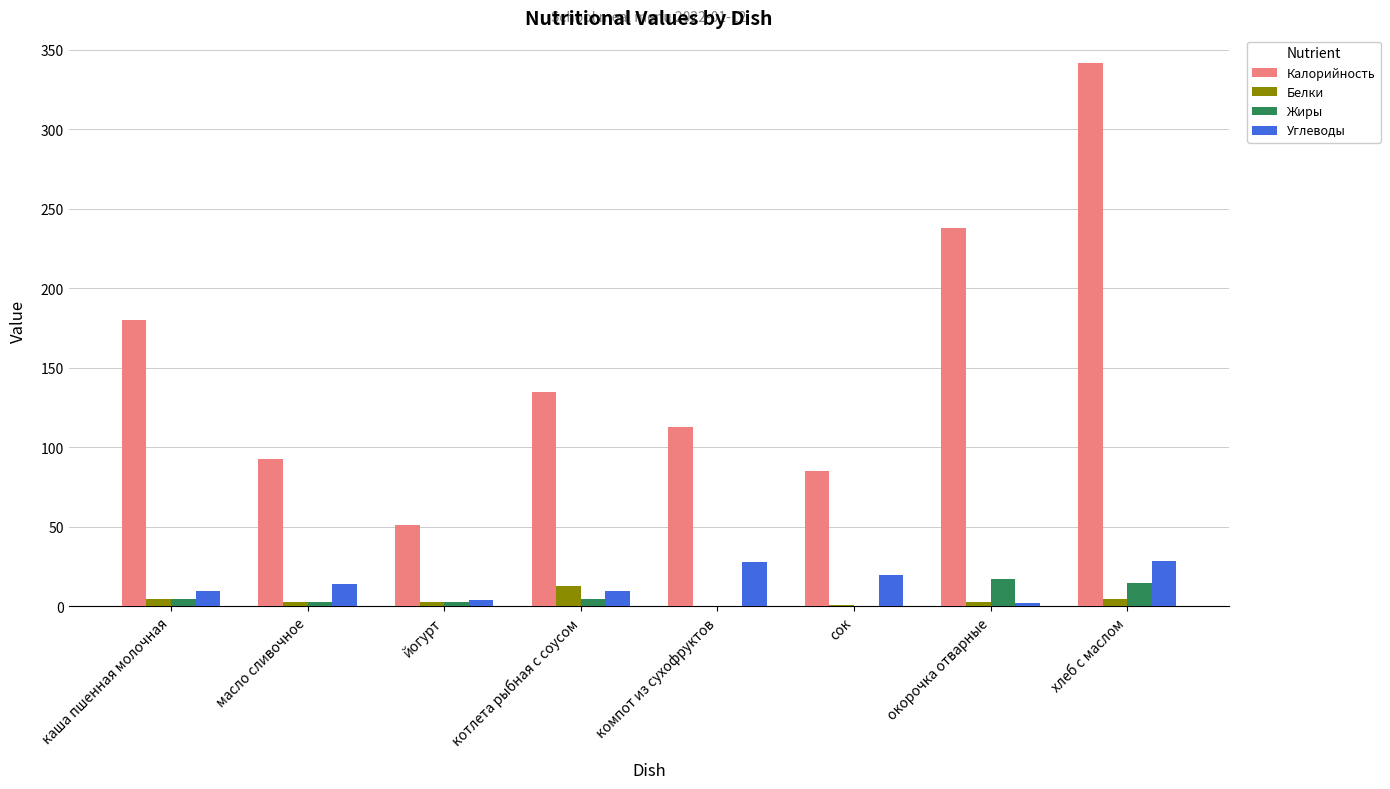

Is the value of Калорийность at каша пшенная молочная greater than the value of Белки at окорочка отварные?

Yes